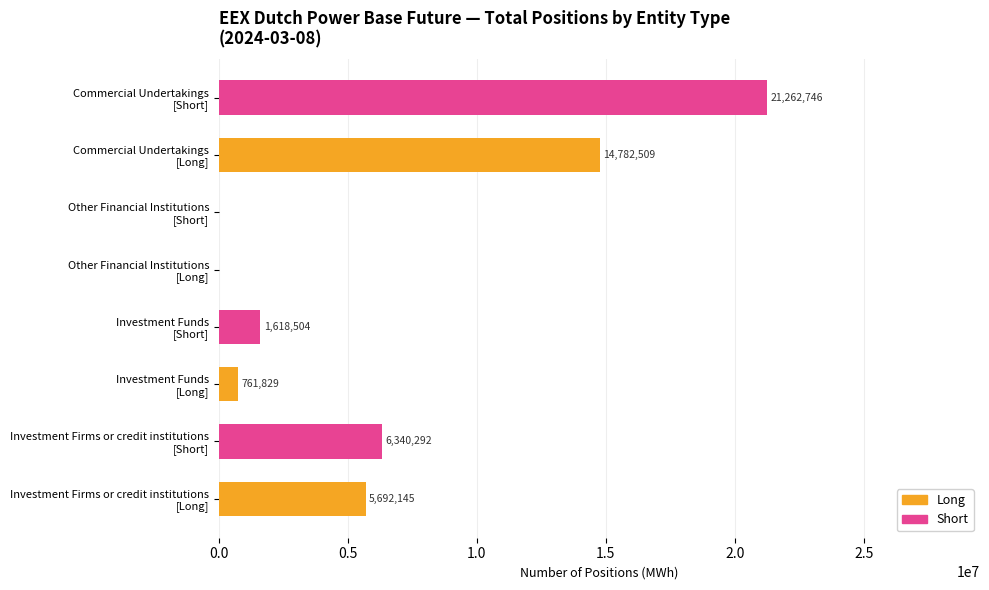

What is the sum of all values?

50458025